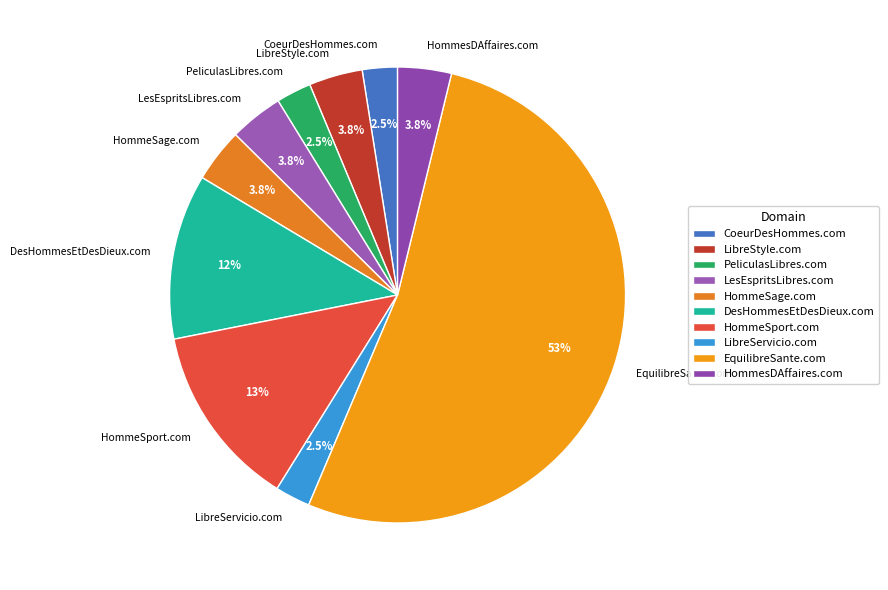

Which slice is the largest?

EquilibreSante.com